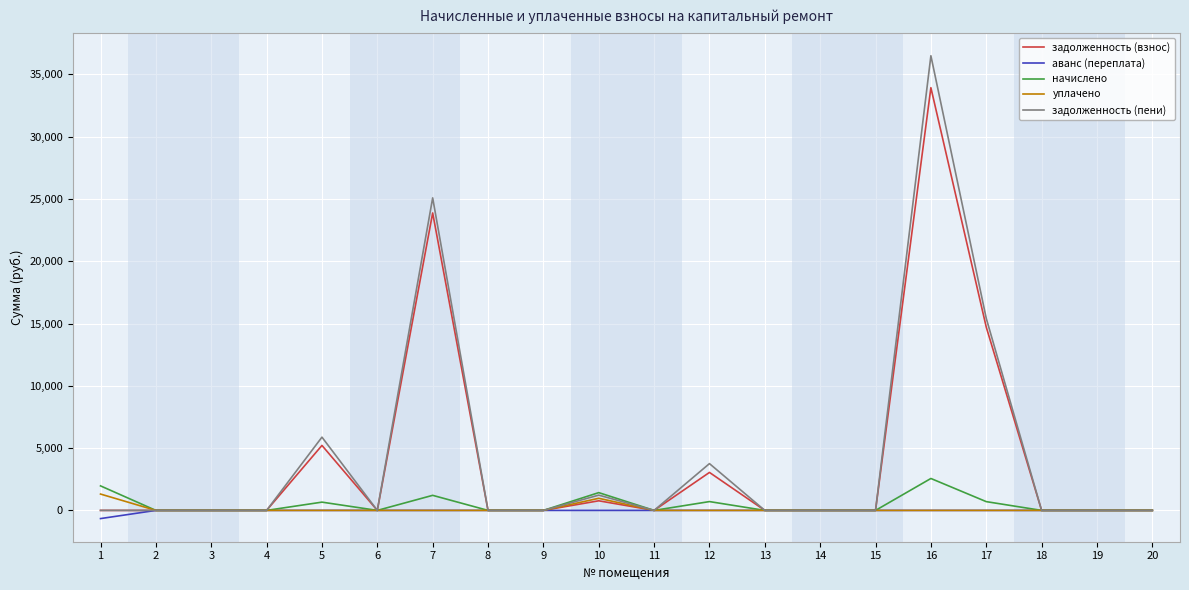

What is the highest value of the начислено series?

2562.5